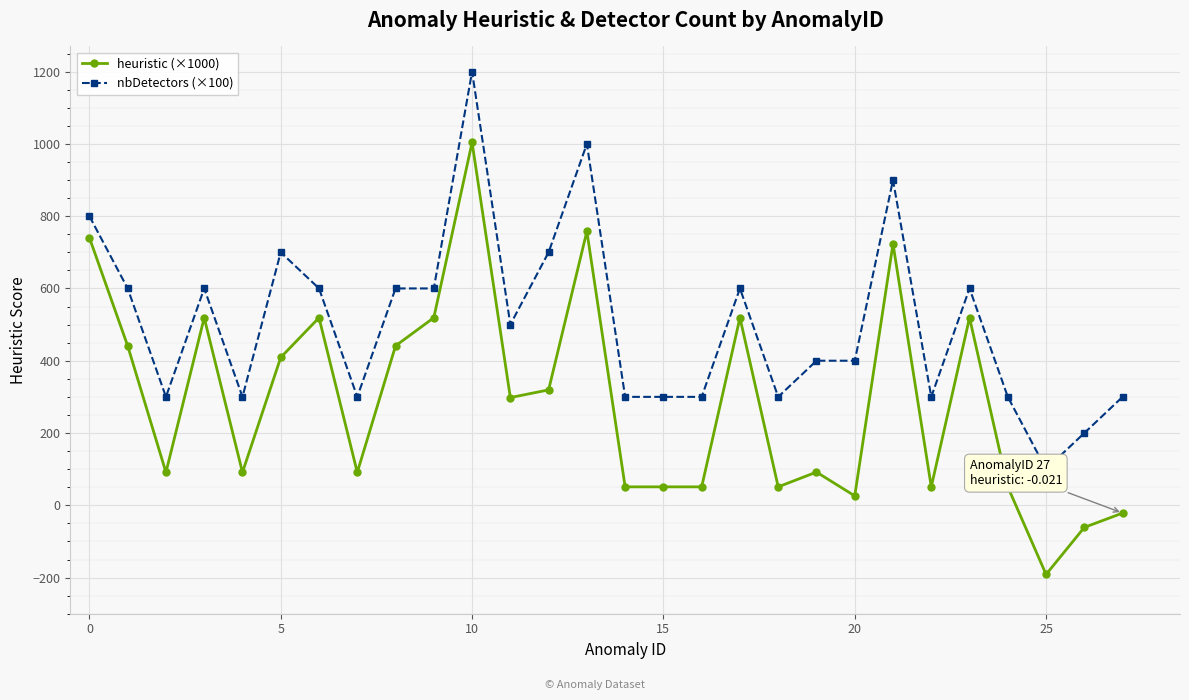

List the series in order of their peak value, lowest first.

heuristic (×1000), nbDetectors (×100)